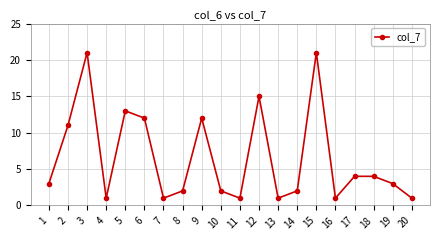

The value at 13 is 1. True or false?

True